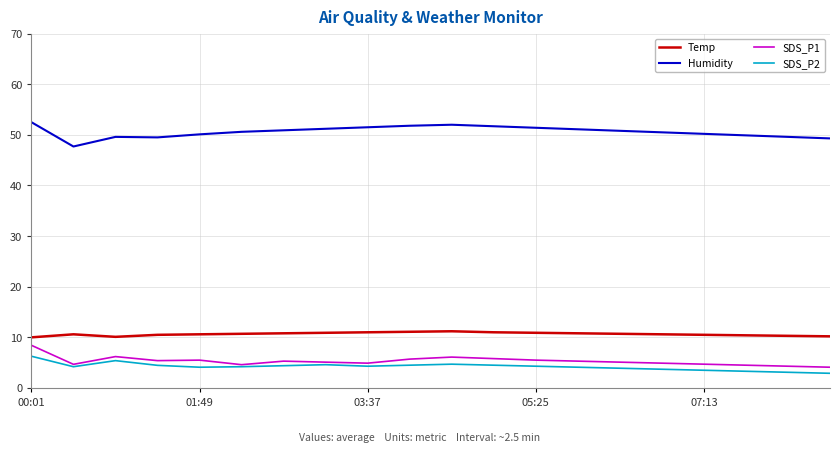

At how many categories does at least one series exceed 33?

20